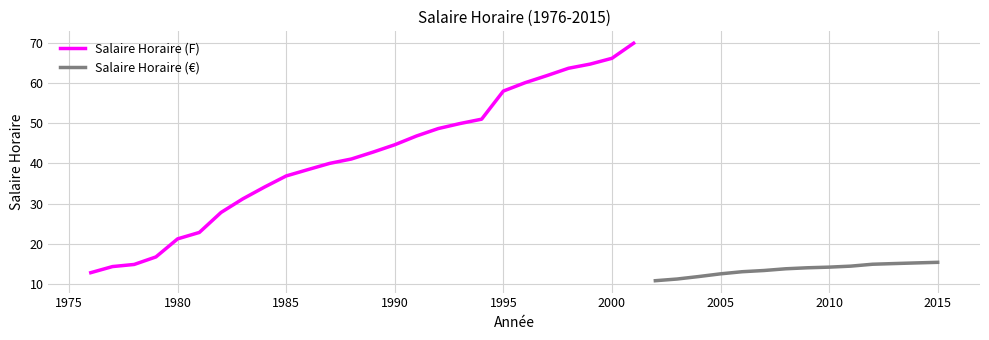

How many points are higher than both their immediate neighbors (excluding endpoints)?

1